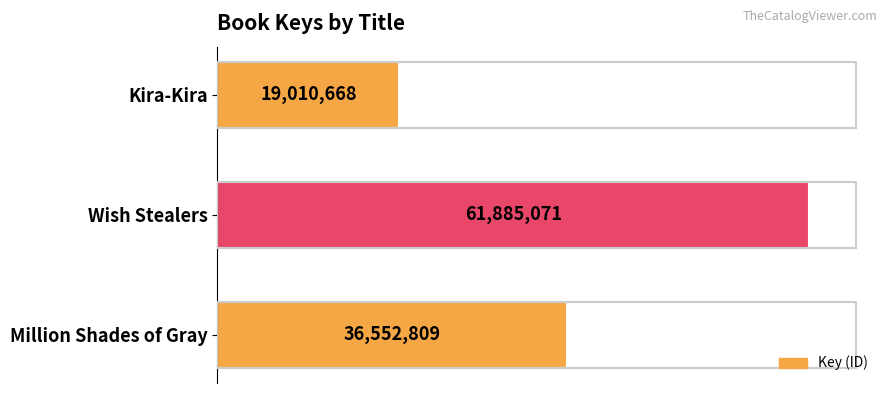

Does the chart contain any negative values?

No